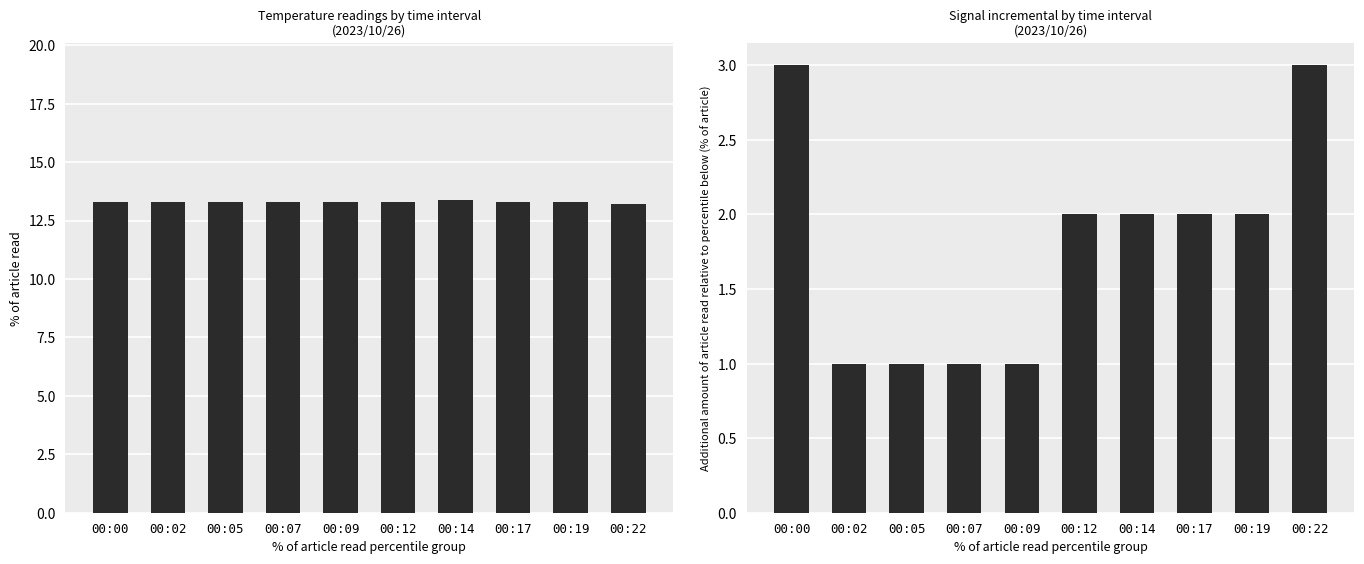

How many values in the Signal series exceed 2?

2